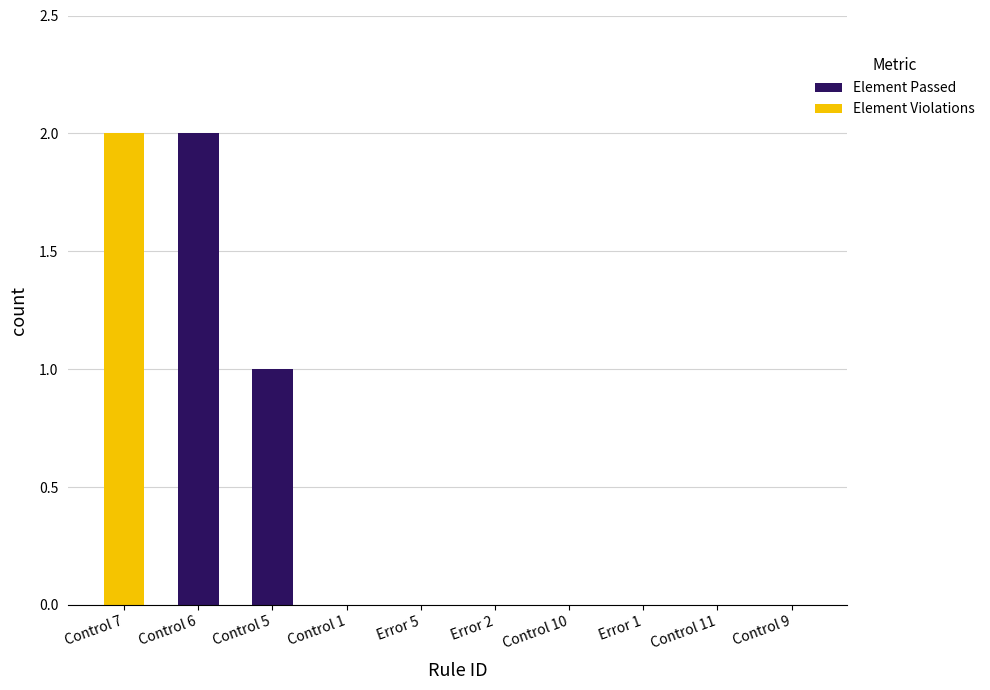

Count the number of categories in the chart.

10